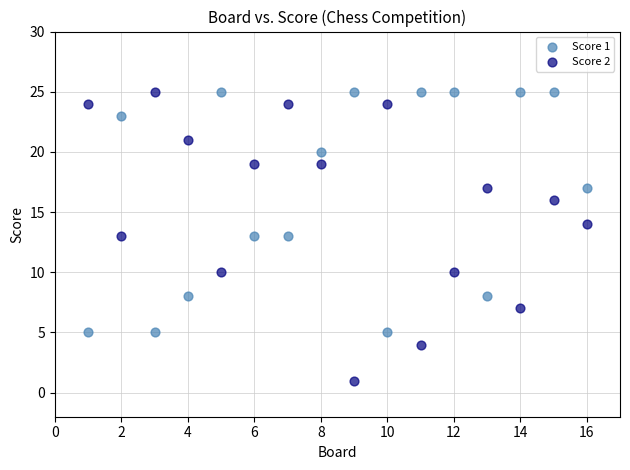

Which series reaches the minimum Y coordinate?

Score 2